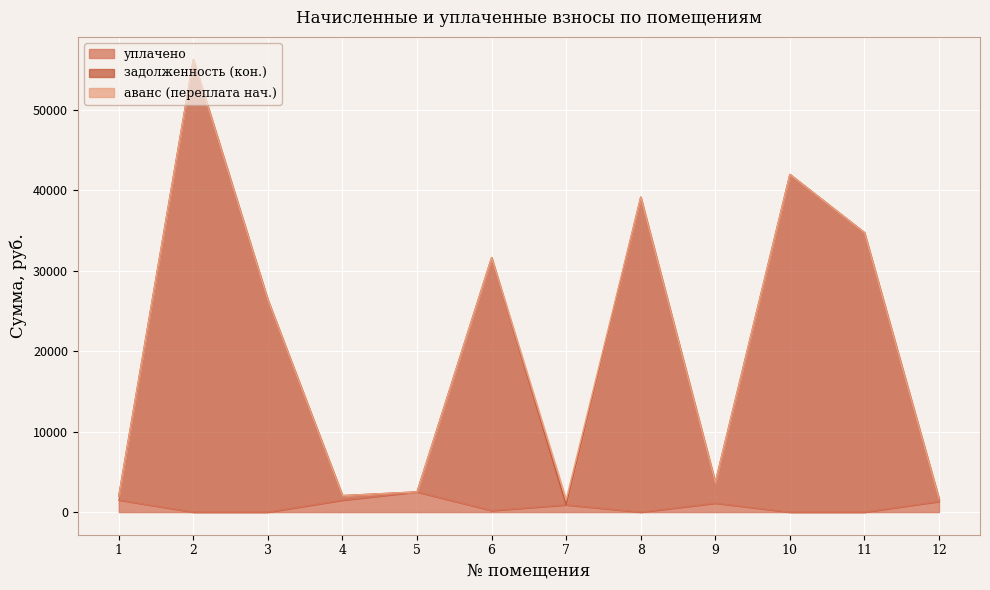

What is the average value of the уплачено series?

753.4